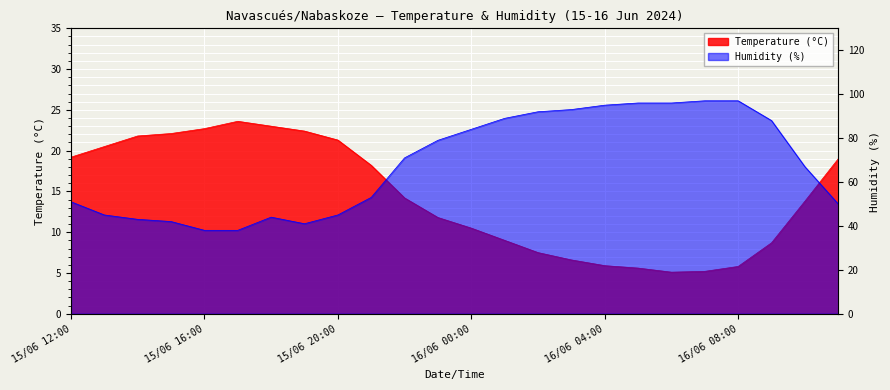

What is the label of the 13th point from the right?

15/06 23:00